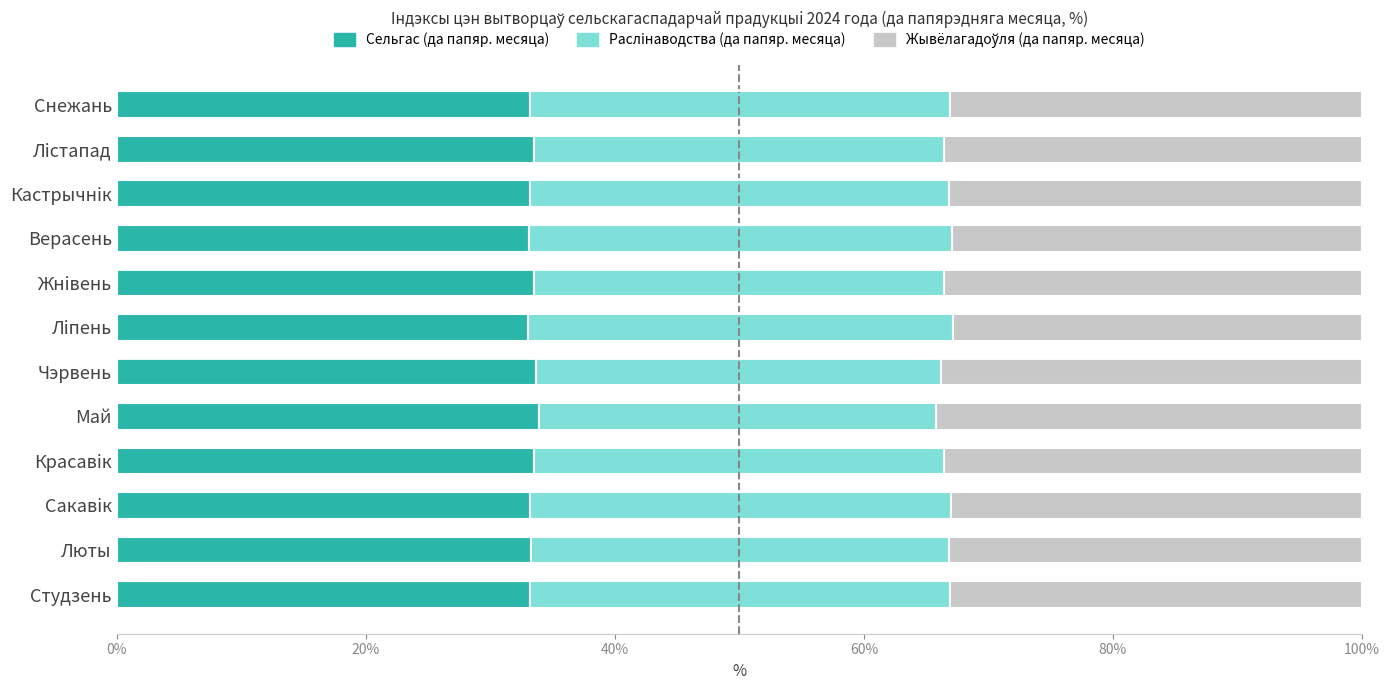

What is the approximate value of Сельгас (да папяр. месяца) at Красавiк?

33.5